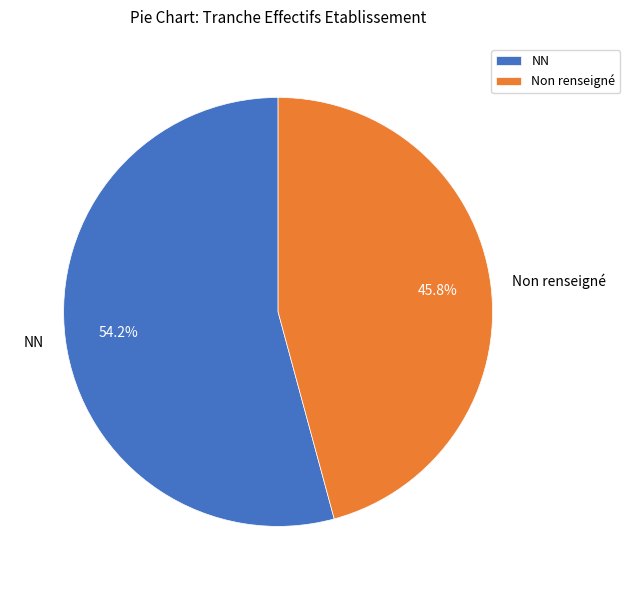

Which has a higher value, Non renseigné or NN?

NN